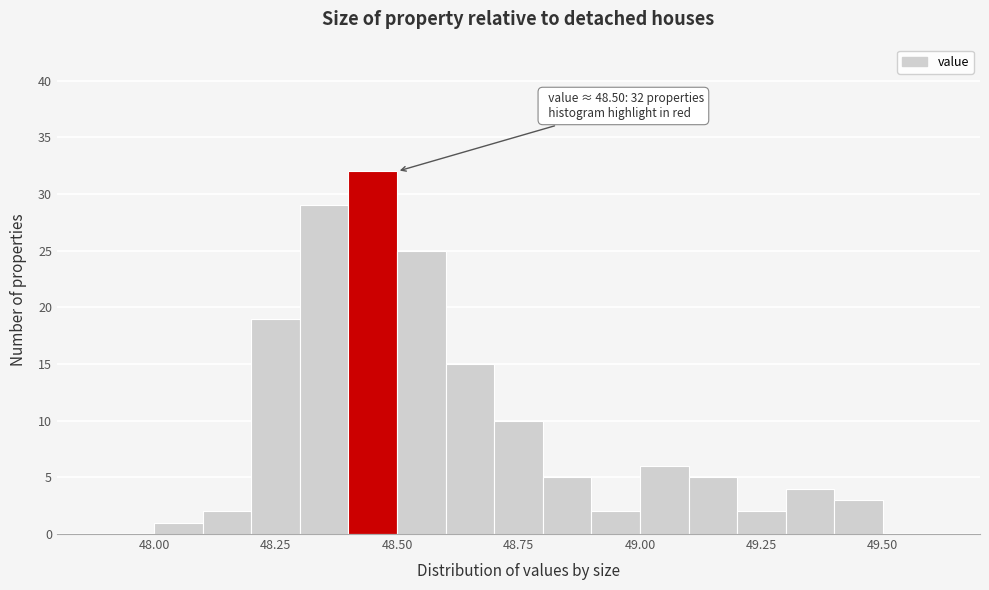

Read against the x-axis, roughly where is the centre of the tallest bar?

48.45